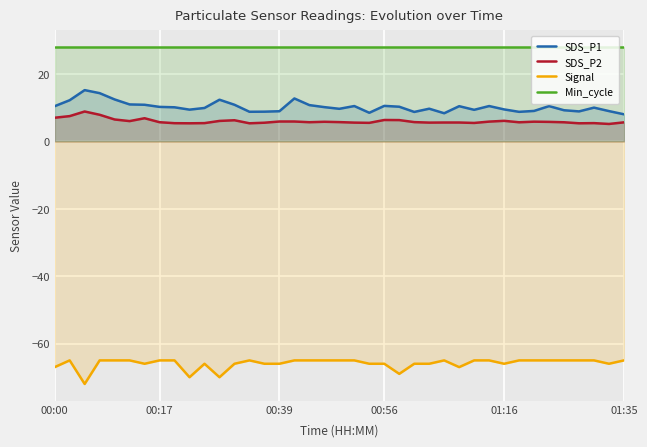

Does the chart display data point markers on the line(s)?

No